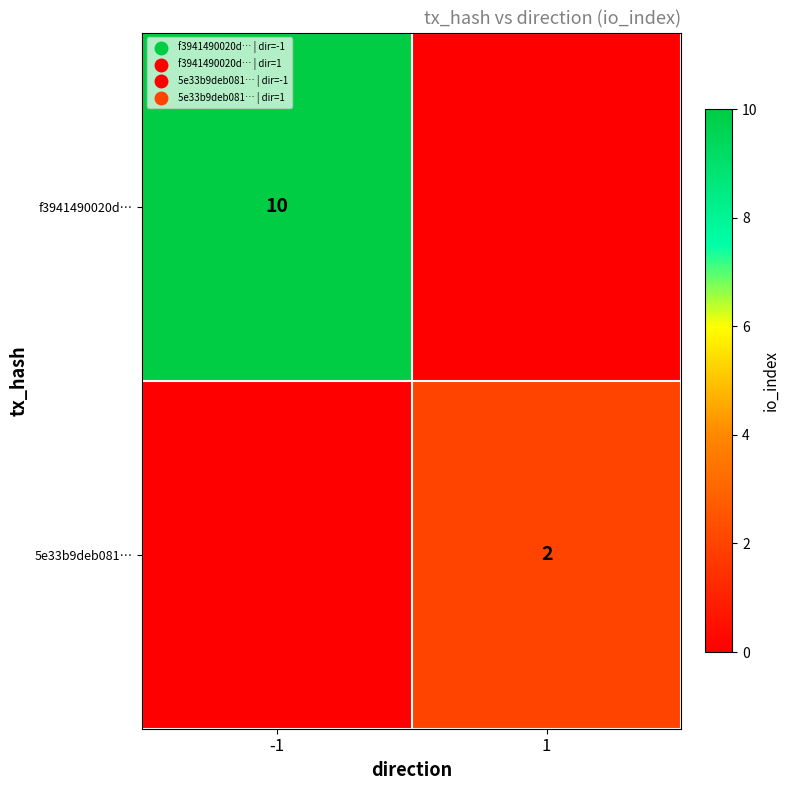

True or false: f3941490020d… has a value of 10 at -1.

True